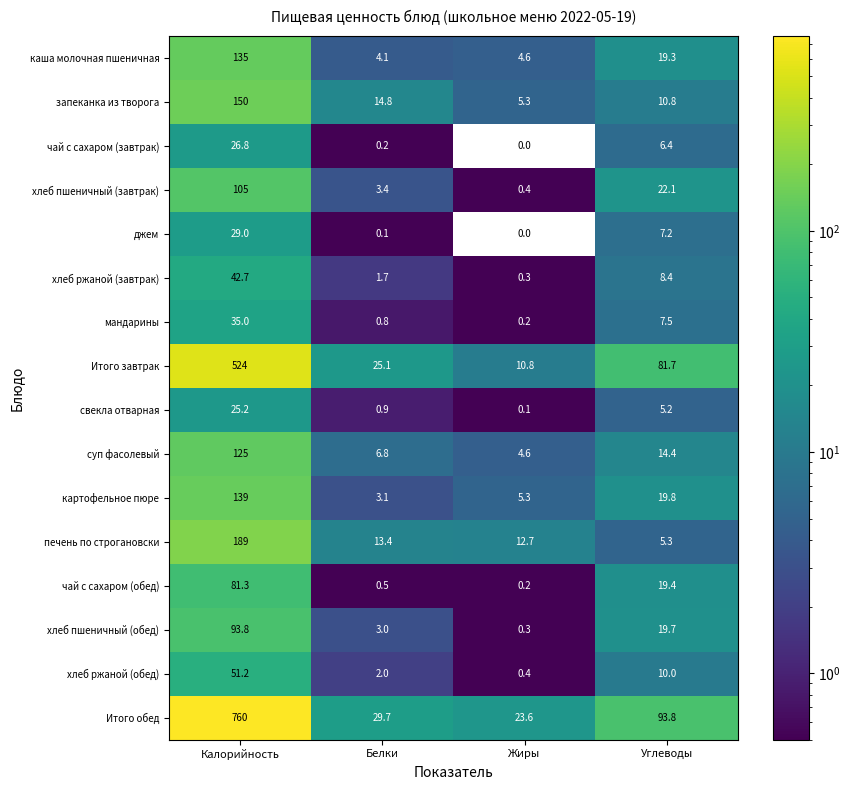

What is the sum of the печень по строгановски values at Углеводы and Жиры?

18.0